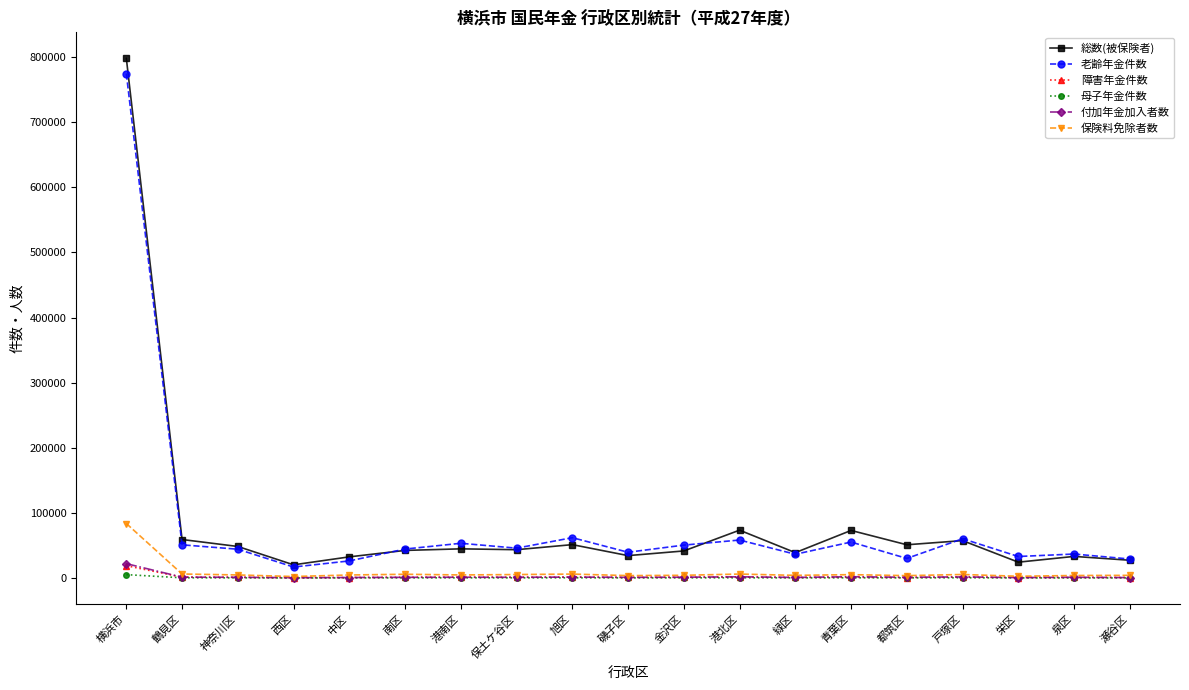

In 障害年金件数, how many points are lower than both neighbors (excluding endpoints)?

6